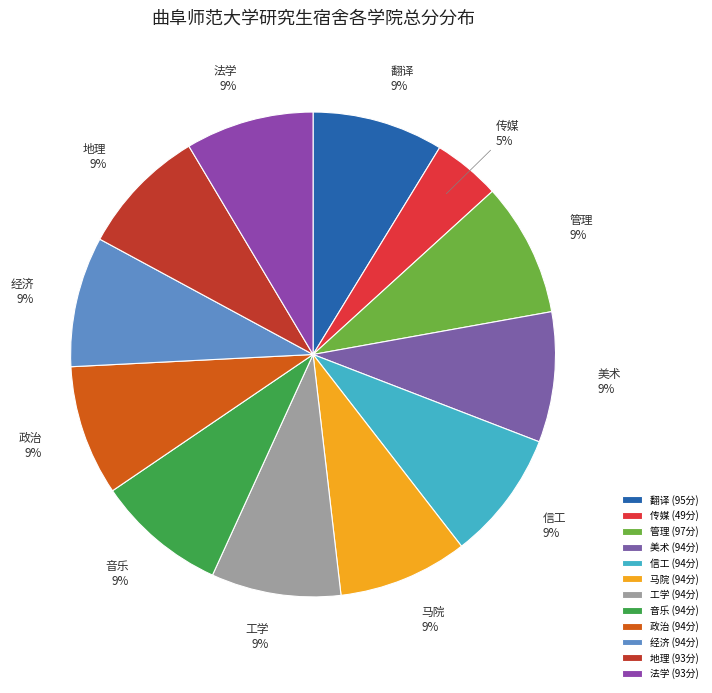

To the nearest percent, what portion does 翻译 represent?

9%